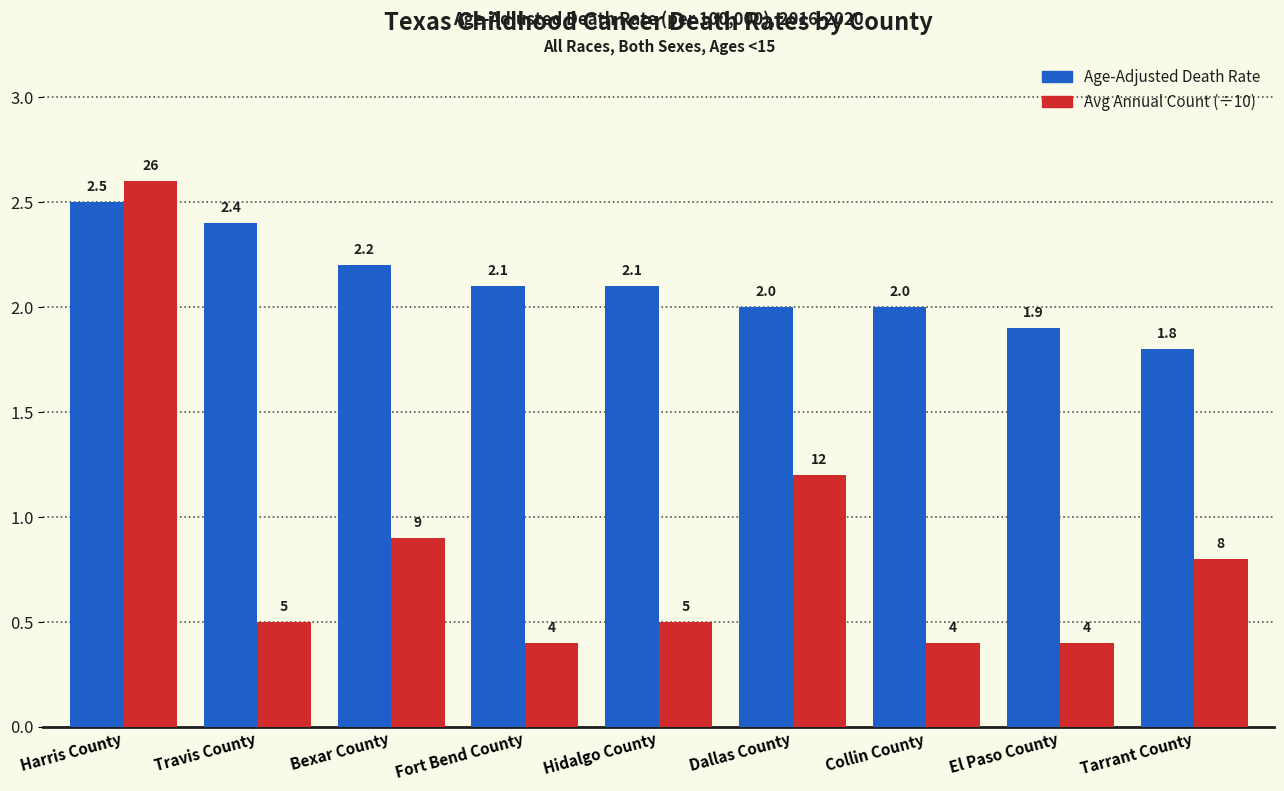

Reading left to right, extract all data points from this chart.

Age-Adjusted Death Rate: 2.5	2.4	2.2	2.1	2.1	2.0	2.0	1.9	1.8
Avg Annual Count (÷10): 2.6	0.5	0.9	0.4	0.5	1.2	0.4	0.4	0.8